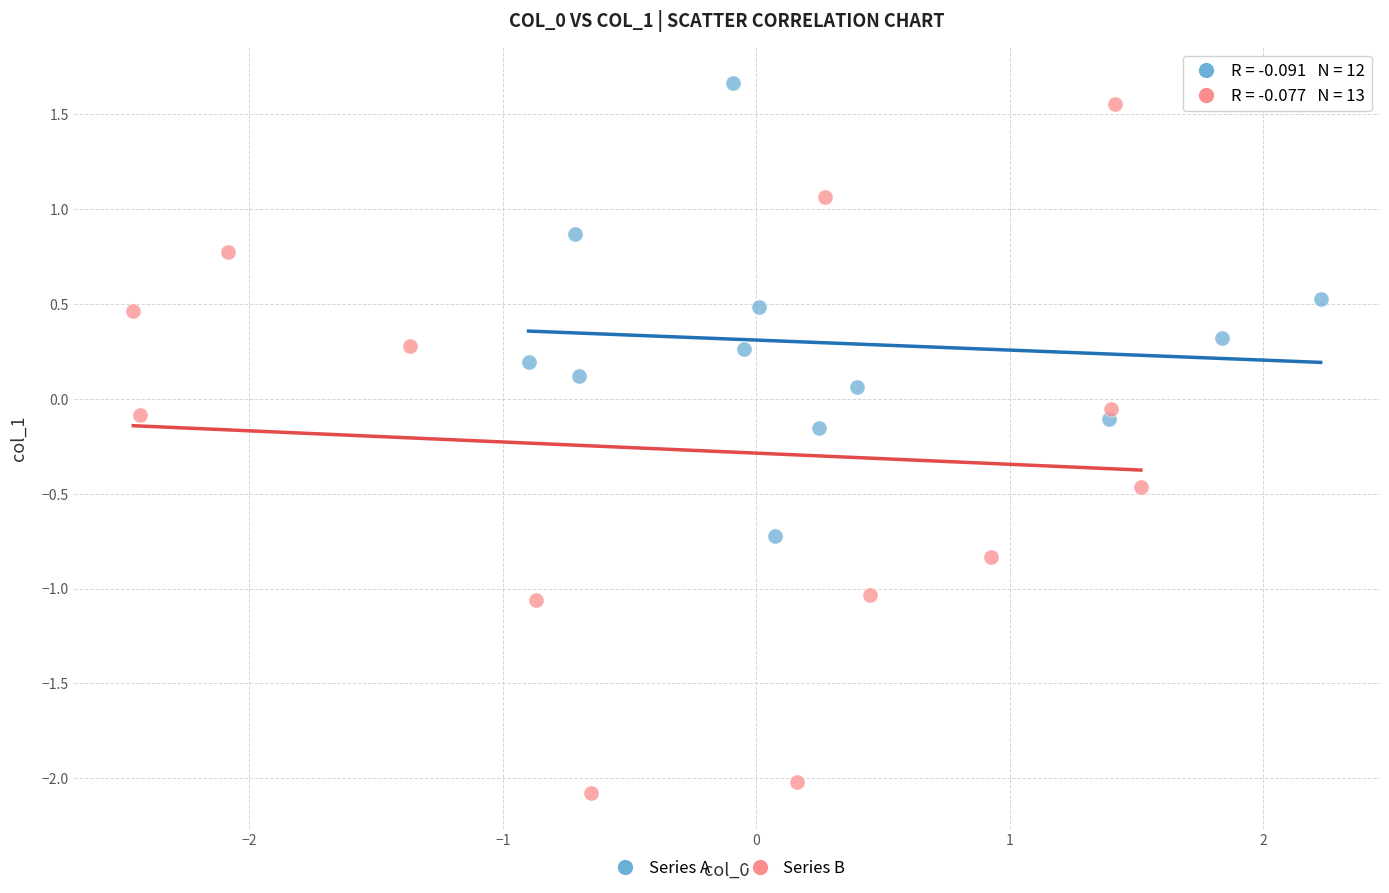

Which series has the widest spread of Y values?

Series B